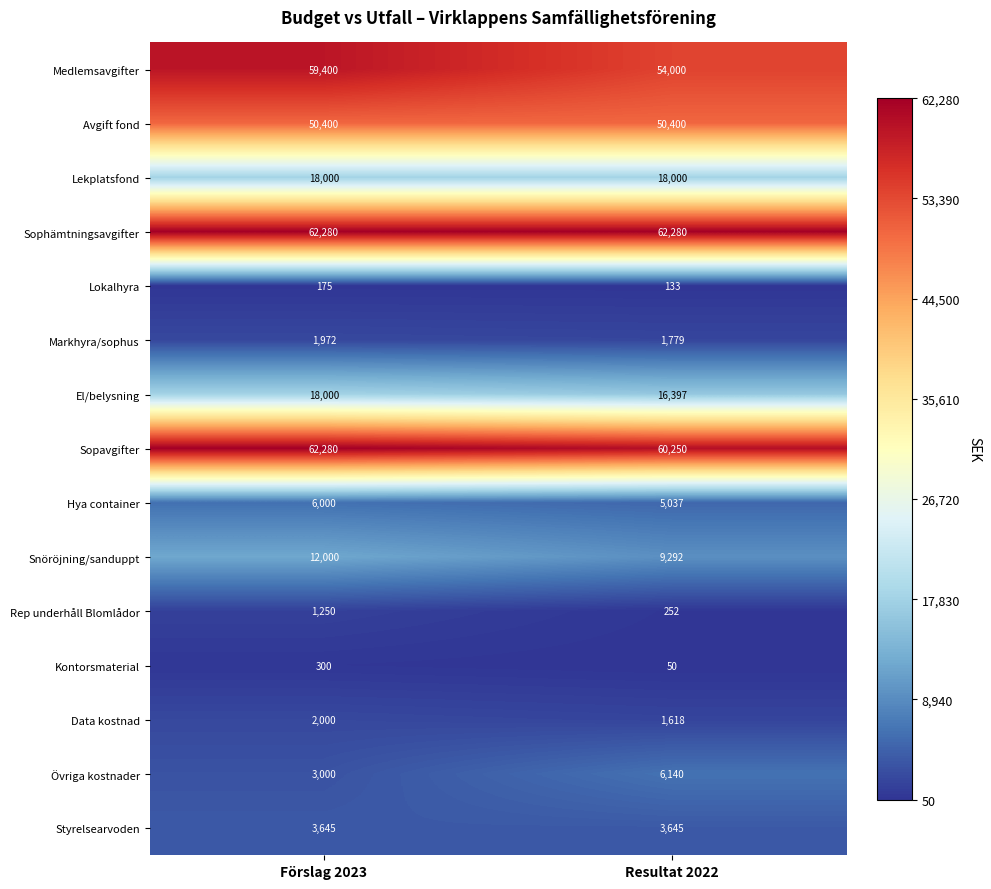

Which series has the largest range (max minus min)?

Medlemsavgifter